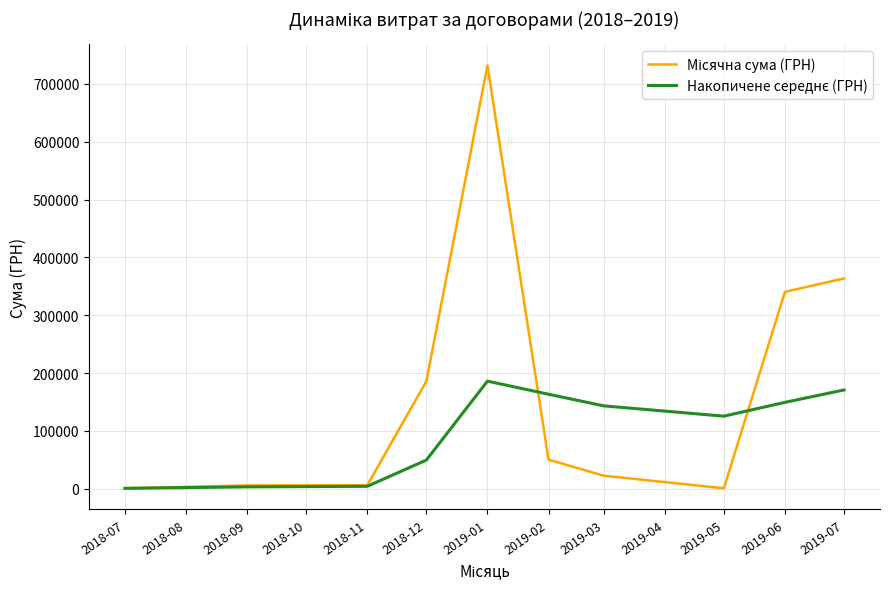

At which category is the sum across all series the highest?

2019-01